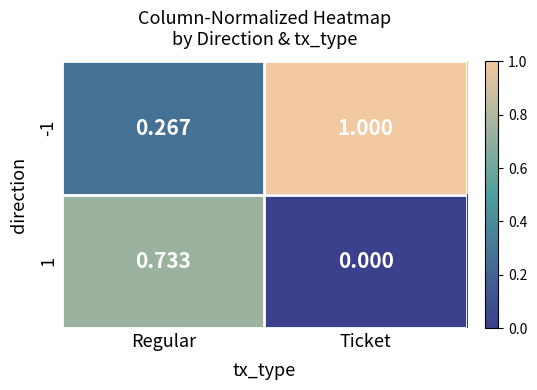

What is the maximum value shown in the chart?

1.0